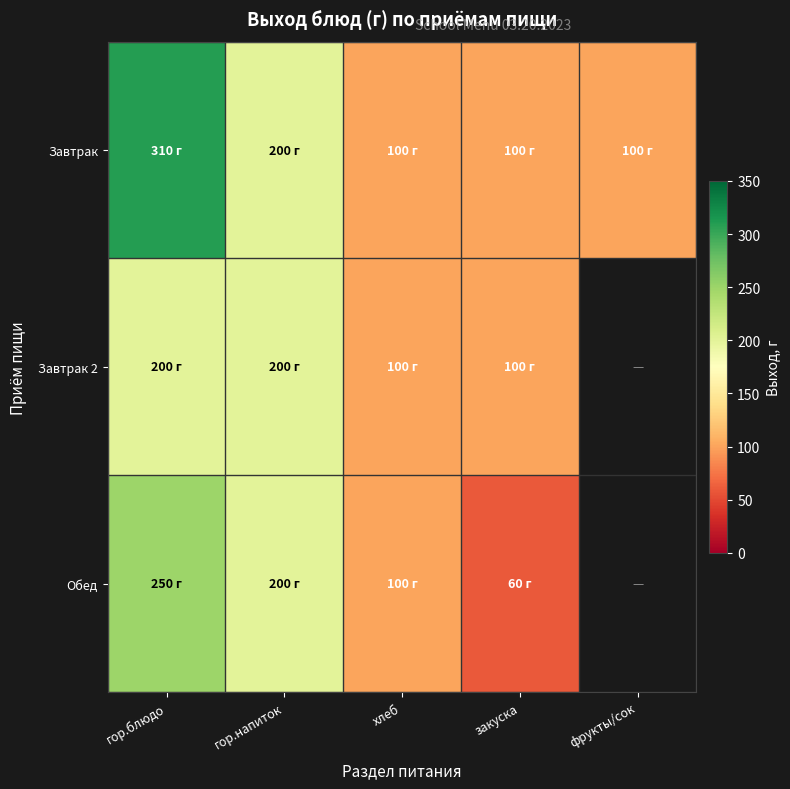

Is it true that Обед equals 86.5 at закуска?

False